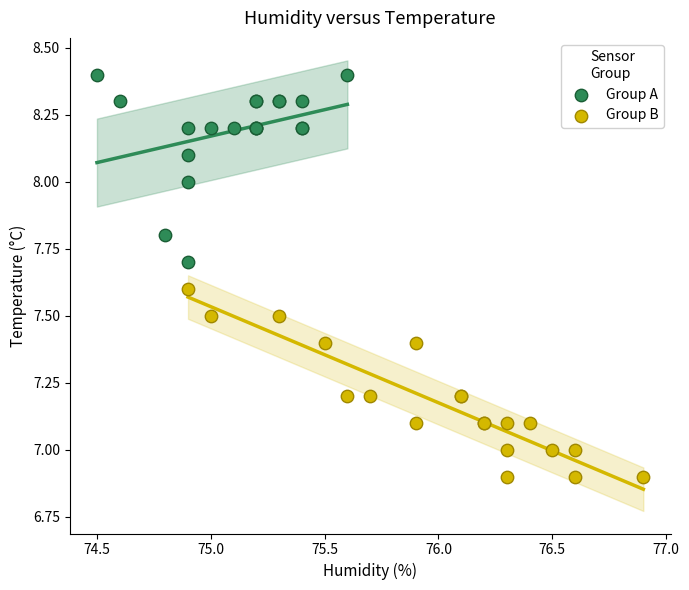

What are all the series names shown in the legend?

Group A, Group B